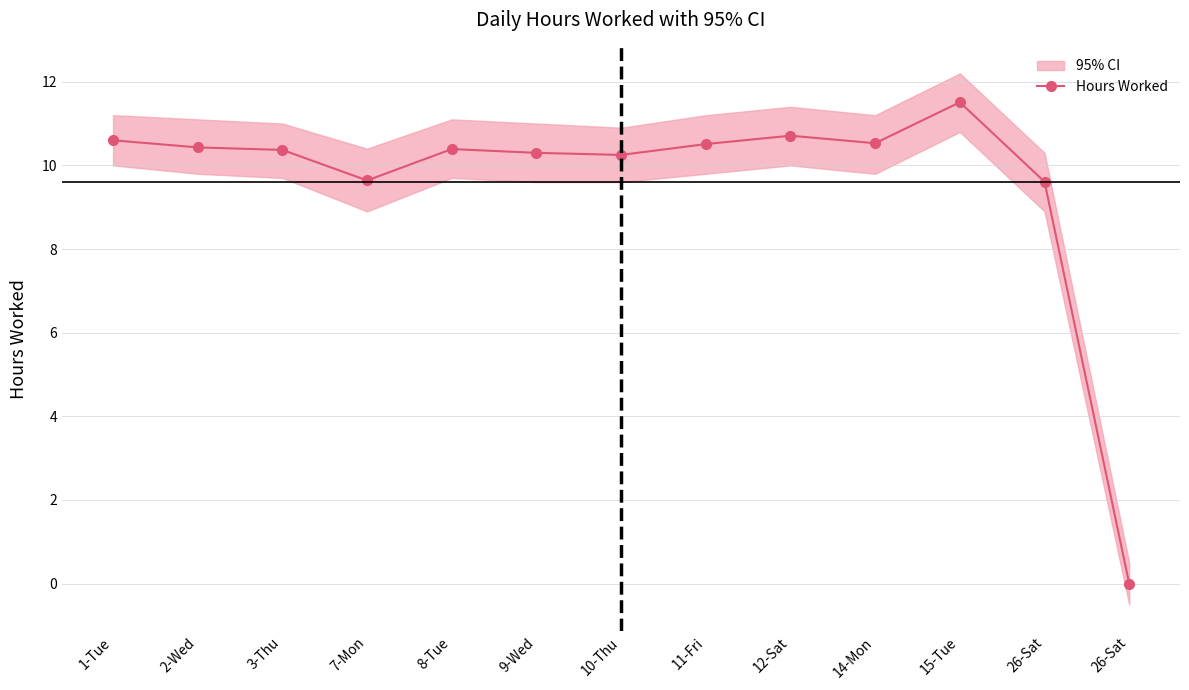

Where is the data nearest to the value 5?

26-Sat